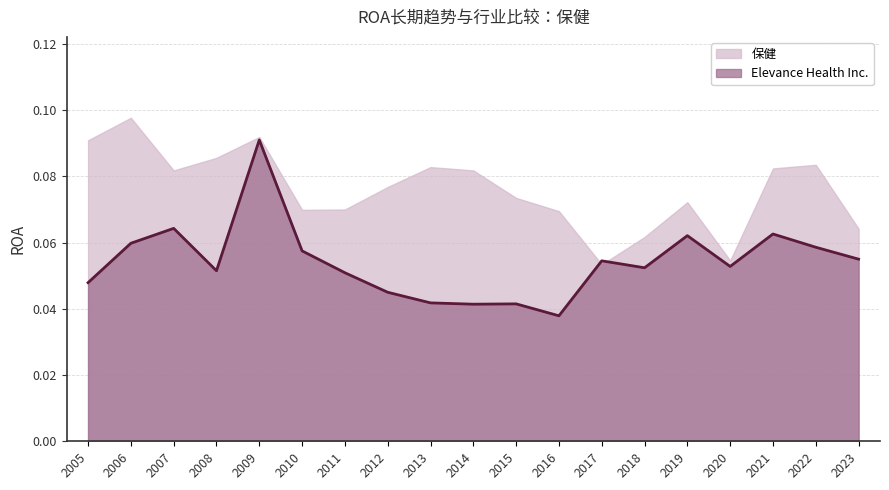

Where is the data nearest to the value 0?

2016